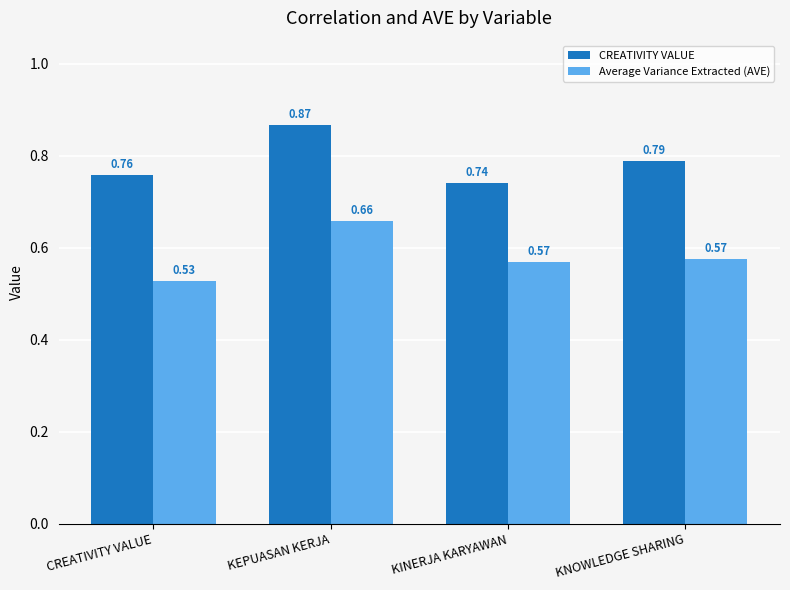

Which category has the highest value in the CREATIVITY VALUE series?

KEPUASAN KERJA